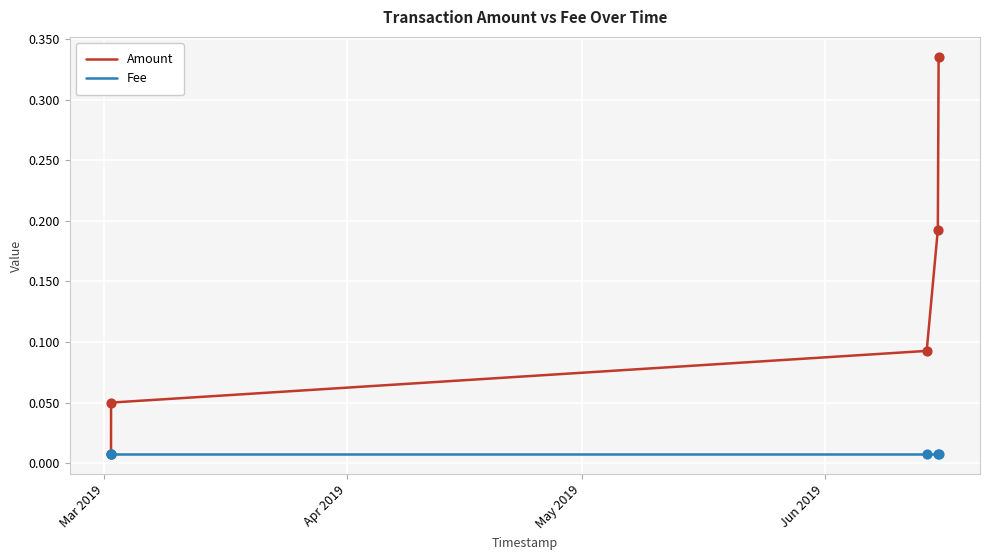

Which series has the largest range (max minus min)?

Amount